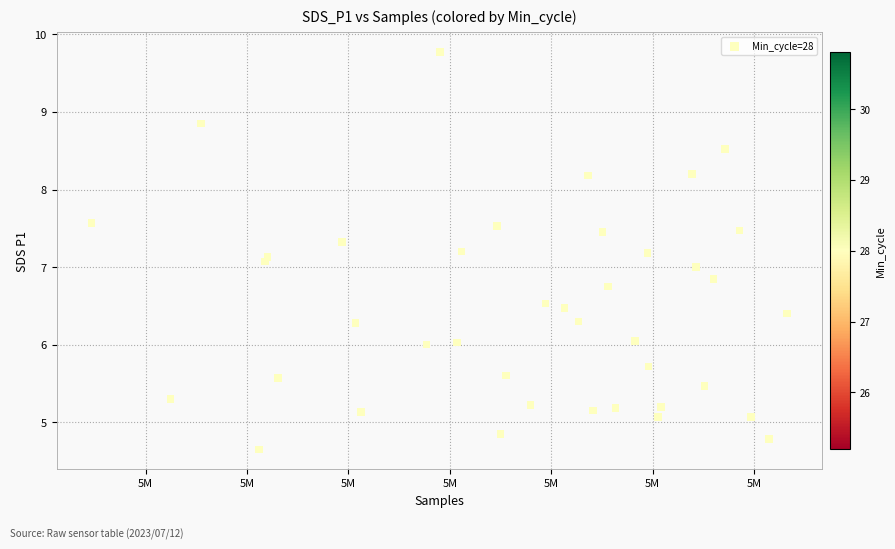

What is the range of X values (max minus min)?

17151.0